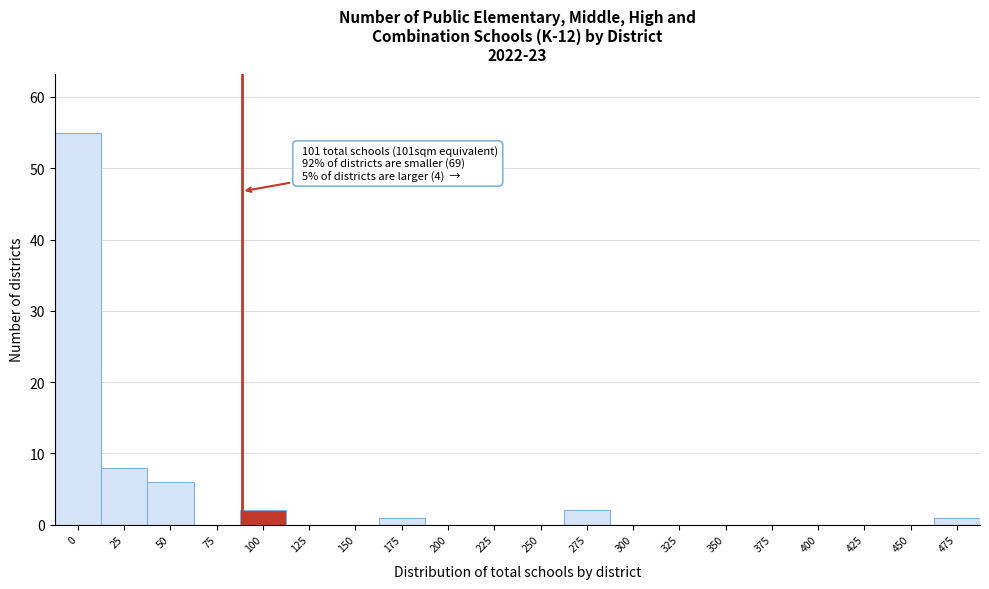

Reading left to right, what are all the values shown in this chart?

0=55	25=8	50=6	75=0	100=2	125=0	150=0	175=1	200=0	225=0	250=0	275=2	300=0	325=0	350=0	375=0	400=0	425=0	450=0	475=1